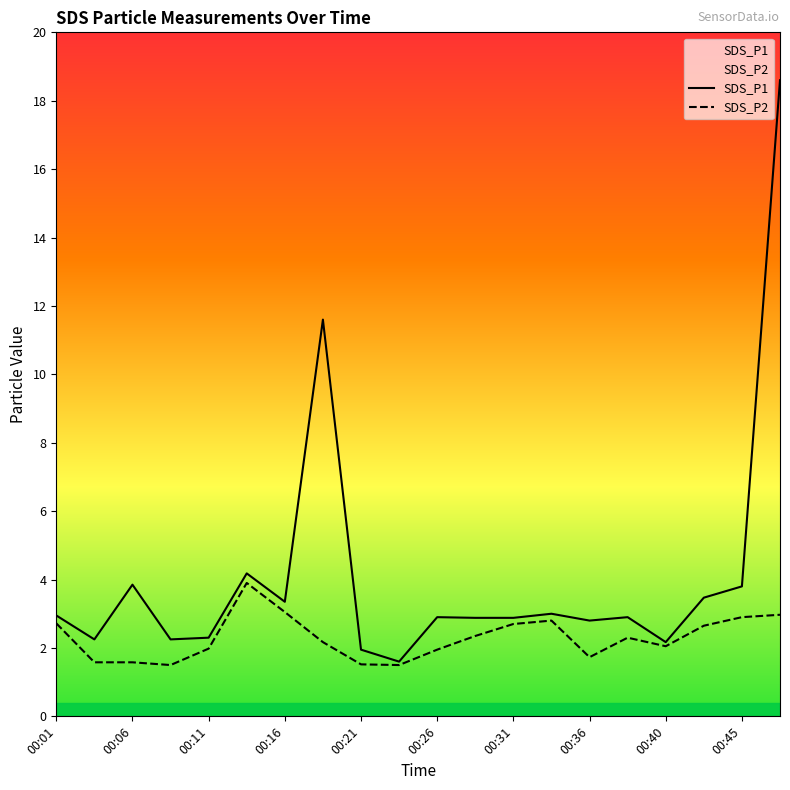

At how many categories does at least one series exceed 16?

1